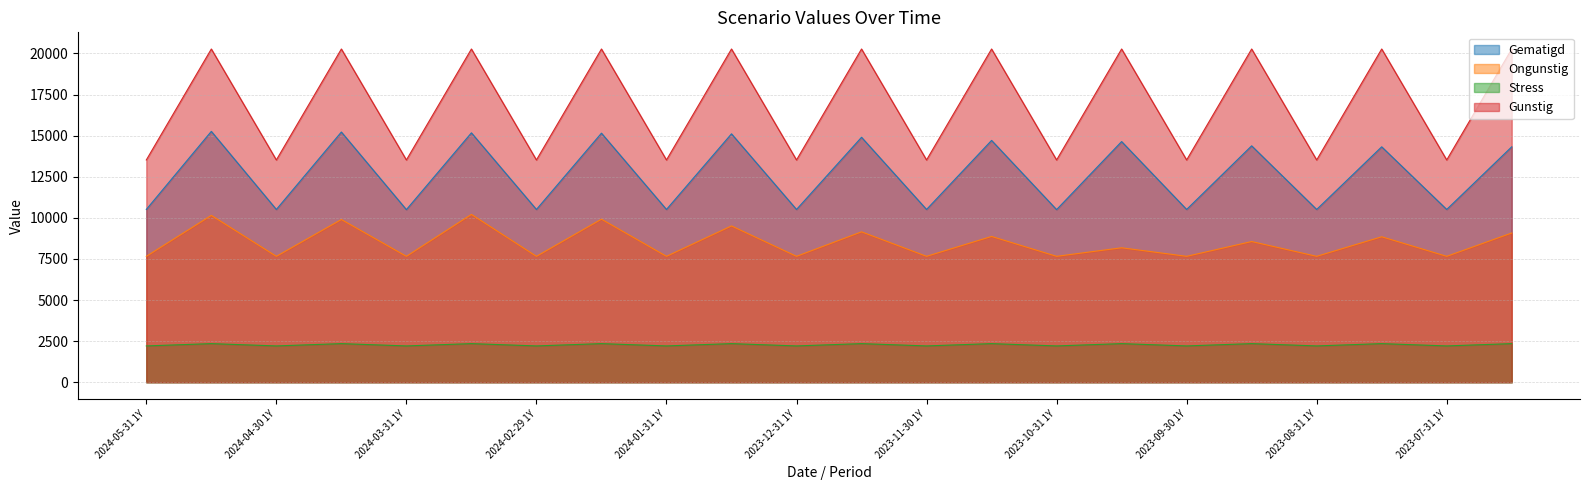

Where is the first local maximum for Gematigd?

2024-05-31 RHP